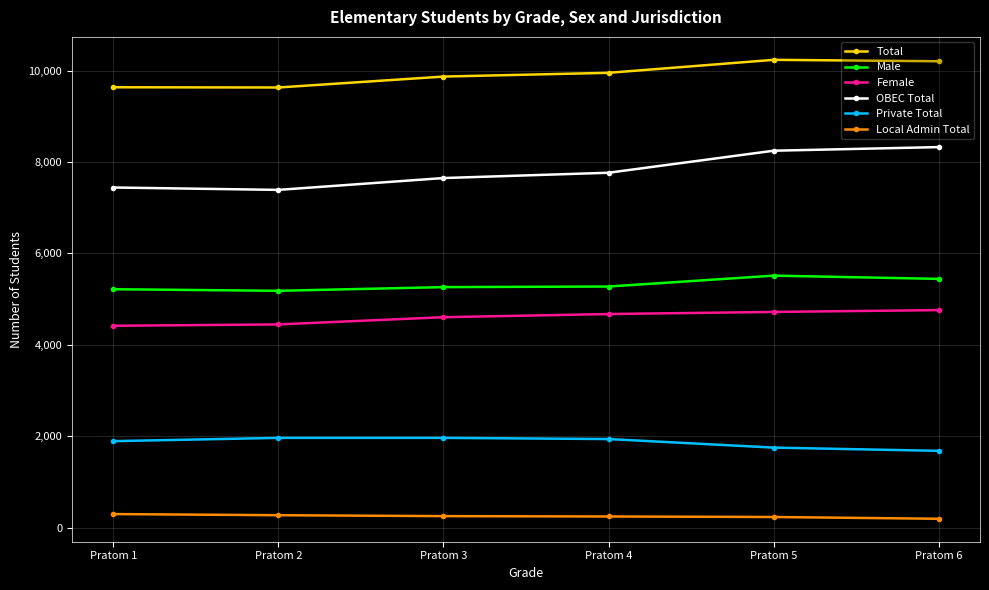

Rank the series at Pratom 3 from highest to lowest value.

Total, OBEC Total, Male, Female, Private Total, Local Admin Total